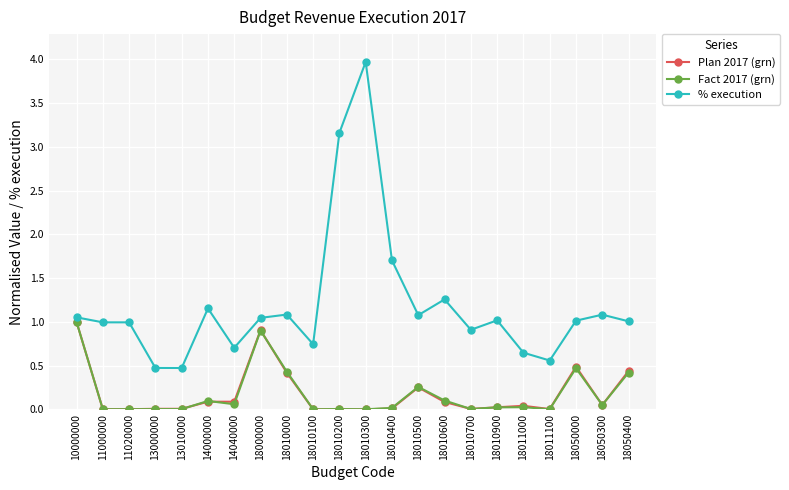

True or false: Fact 2017 (grn) has more than 1 interior local peaks.

True